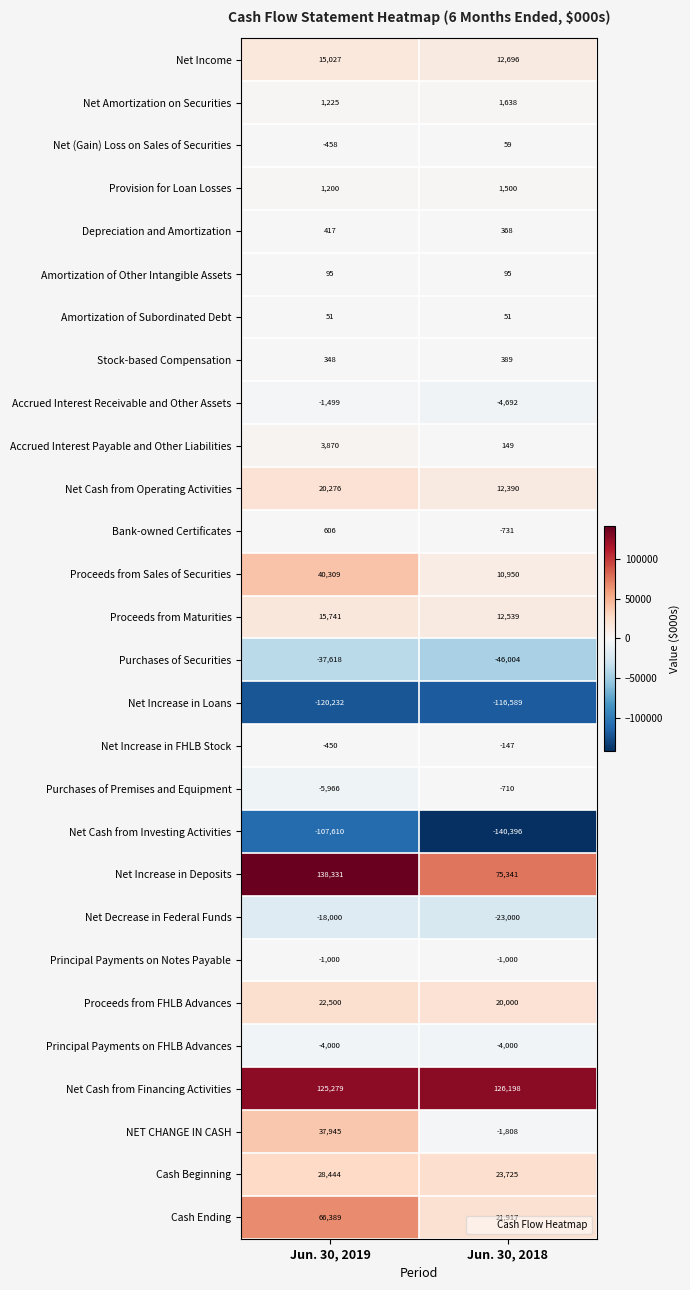

Is it true that Purchases of Securities equals -37618 at Jun. 30, 2019?

True